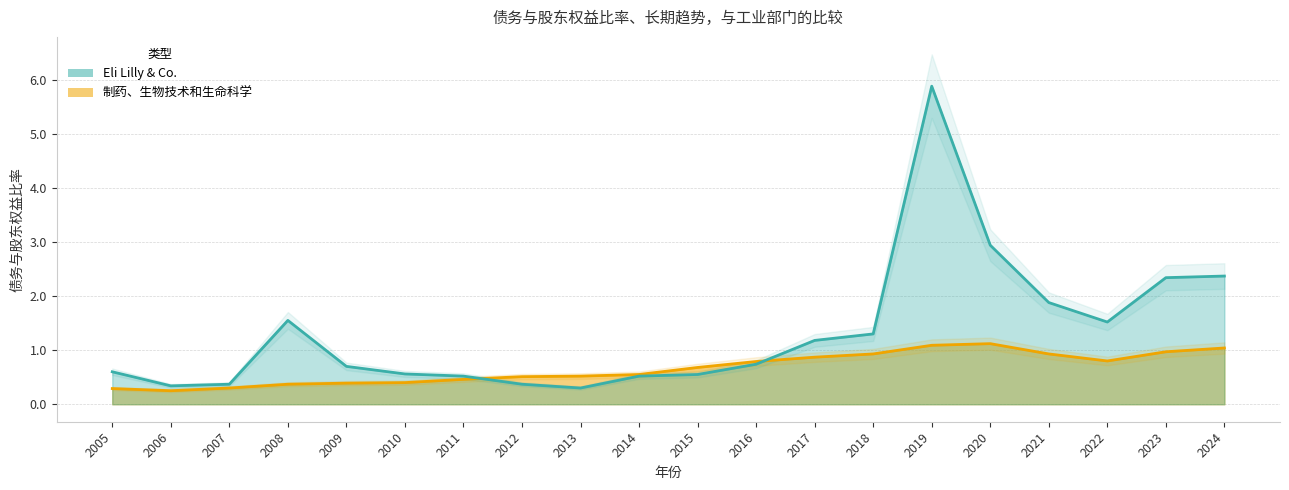

Does the chart display data point markers on the line(s)?

No